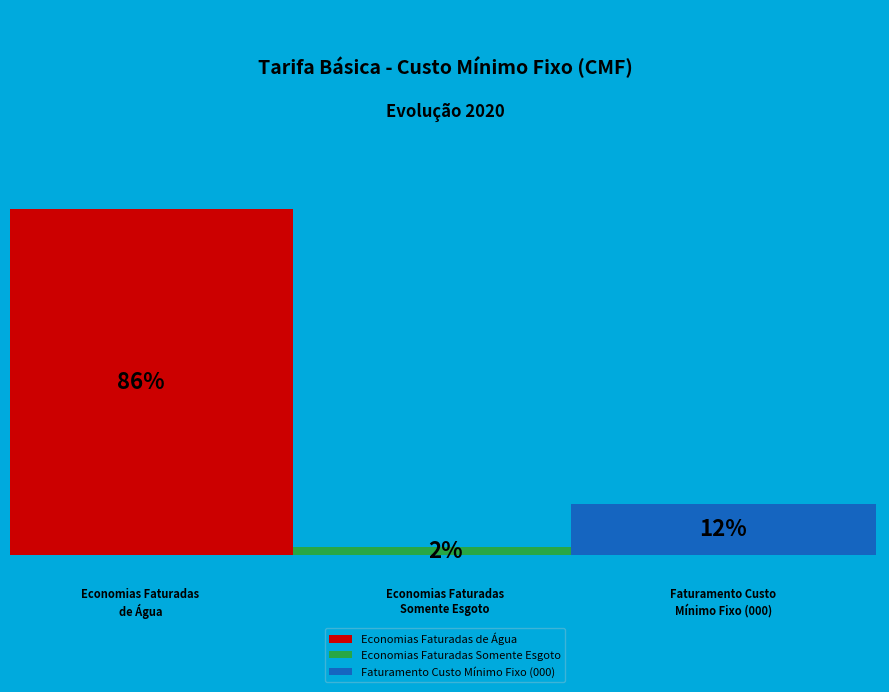

The Faturamento Custo Mínimo Fixo (000) slice represents 20% of the pie. True or false?

False